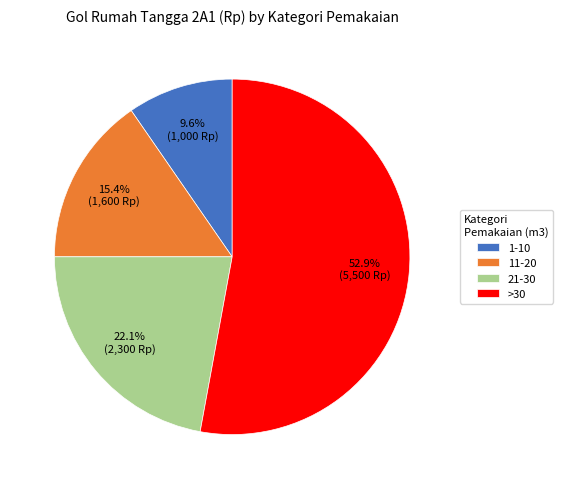

To the nearest percent, what portion does 1-10 represent?

10%